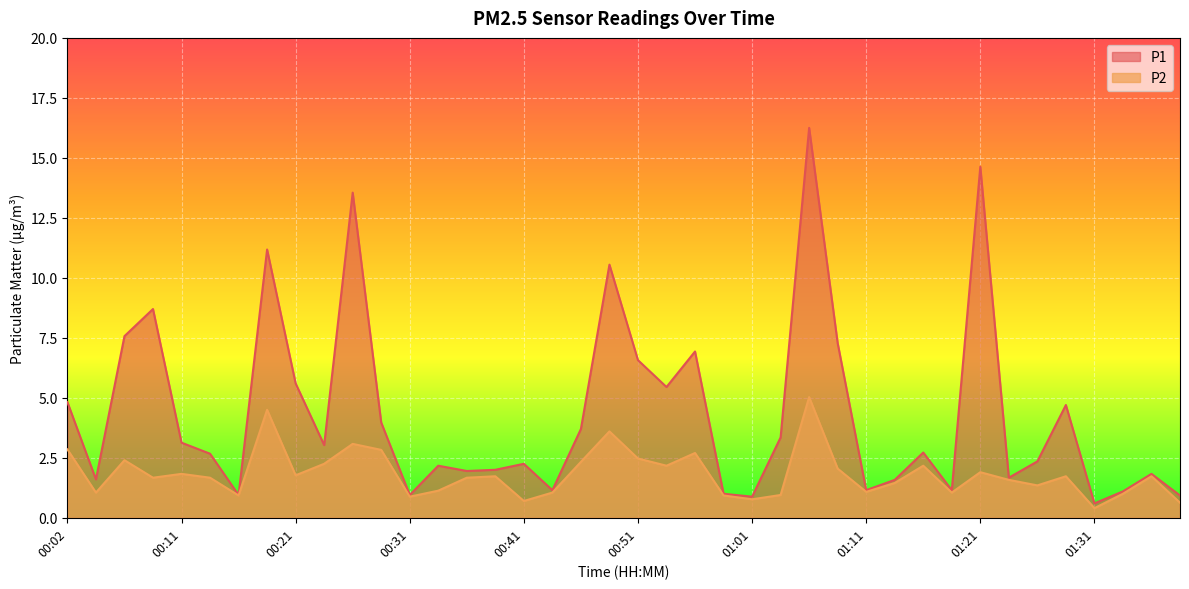

How many lines are shown in the chart?

2